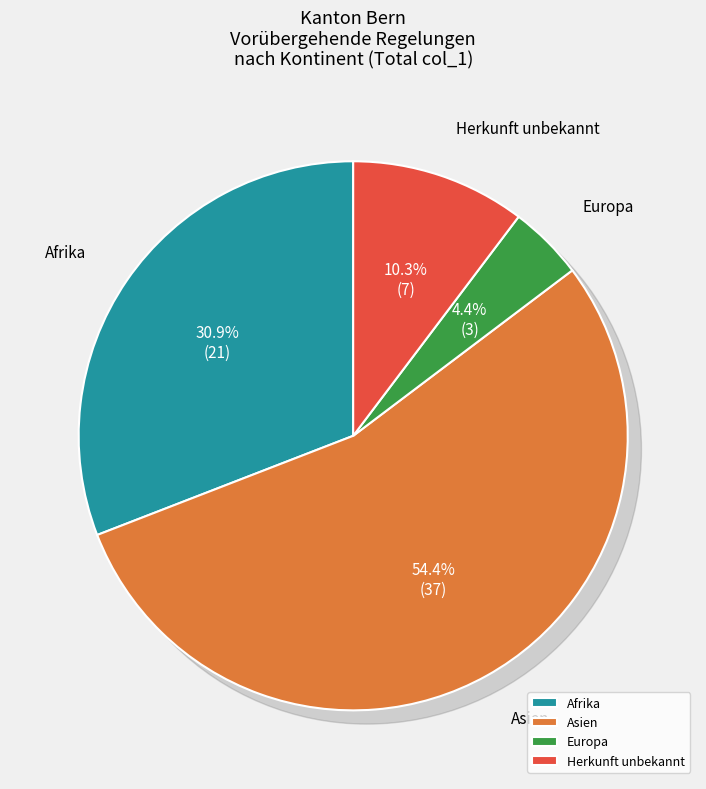

Combined, do Herkunft unbekannt and Asien account for over 50%?

Yes